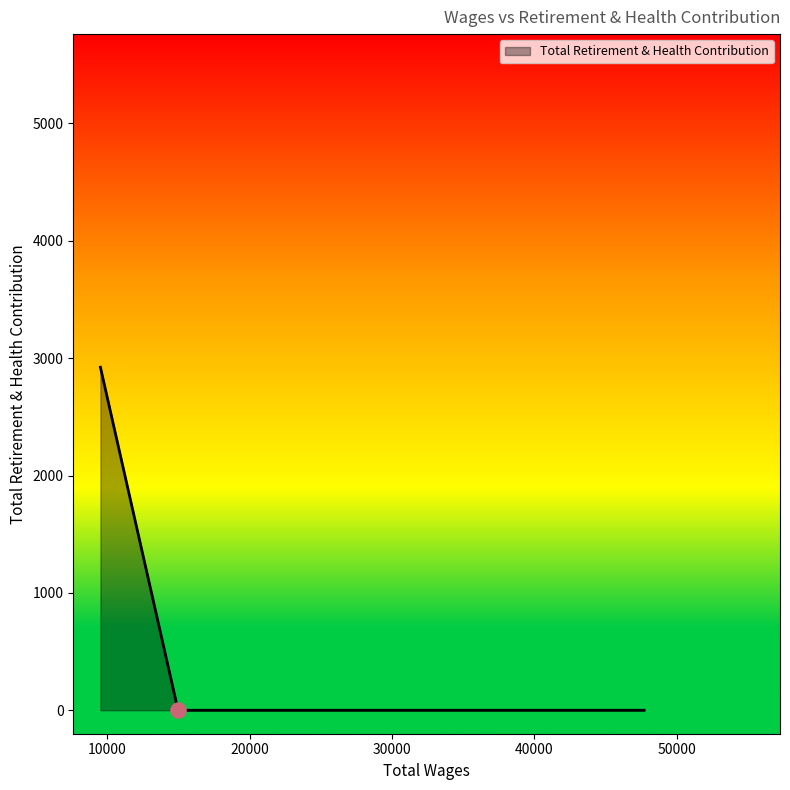

What is the maximum value shown in the chart?

2923